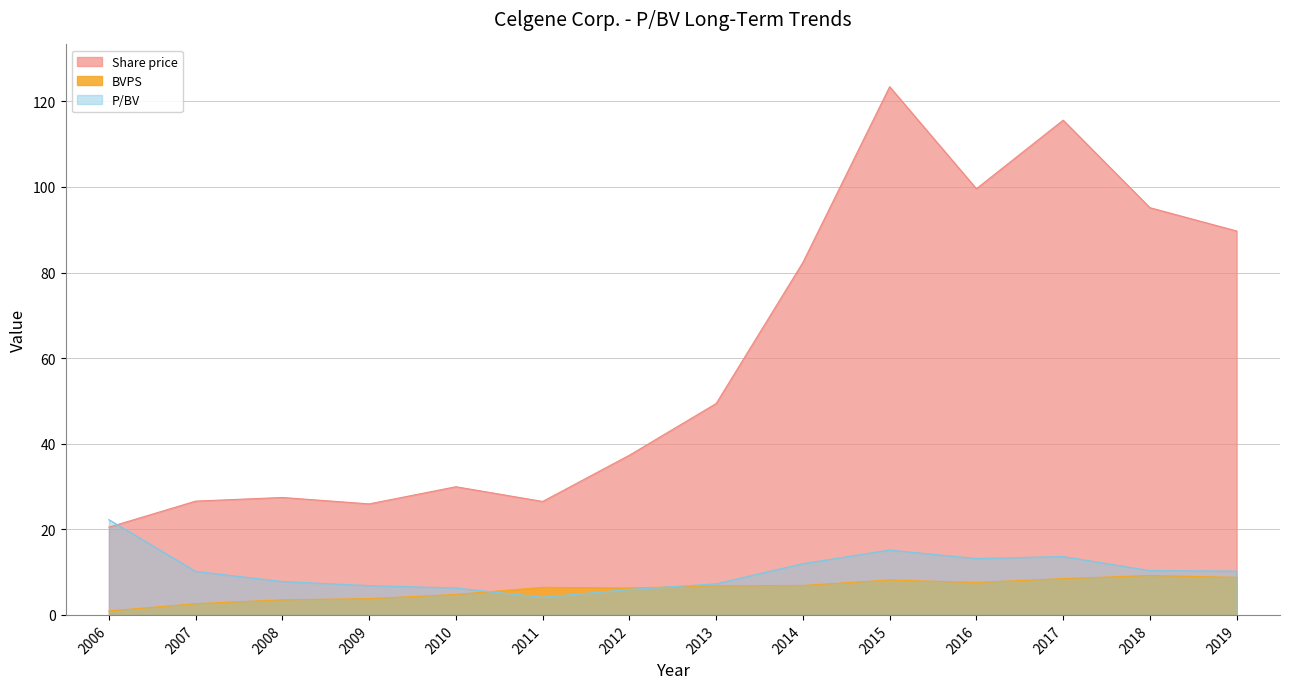

What is the difference between the maximum and minimum values in the Share price series?

102.9